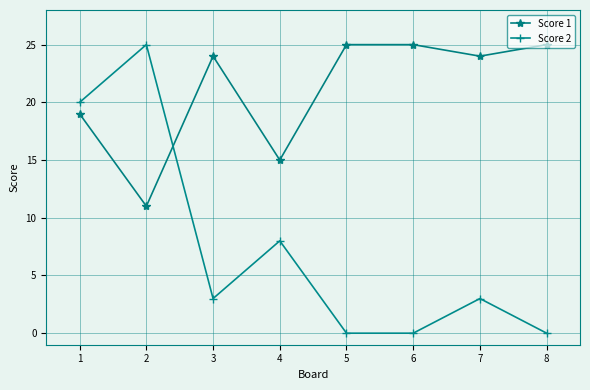

What is the difference between the maximum and second lowest values in the Score 2 series?

25